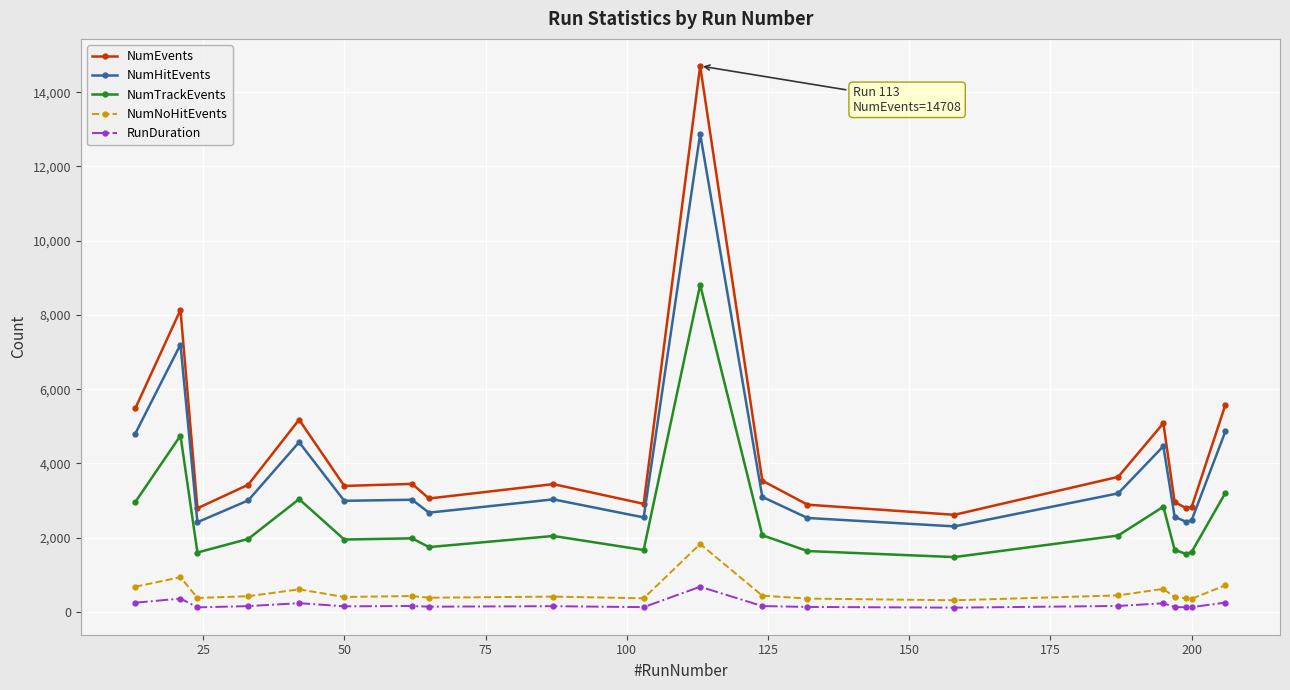

True or false: NumEvents and NumNoHitEvents cross at least once.

False